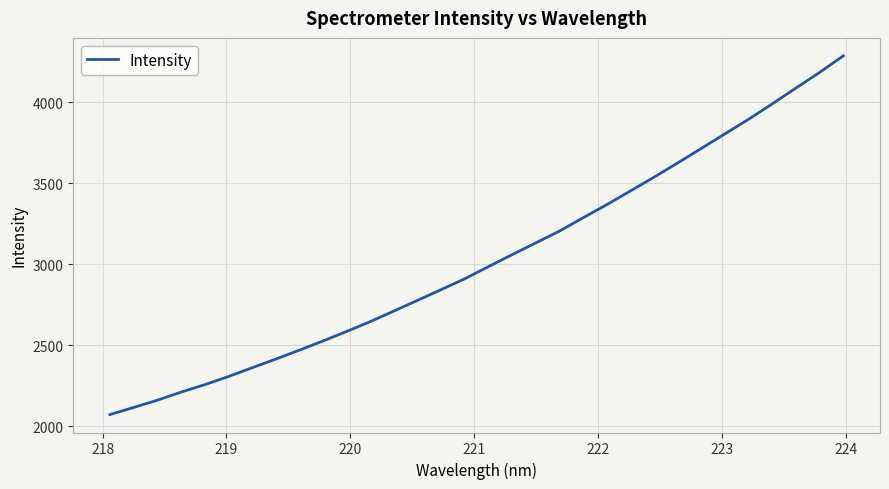

What is the difference between the maximum and minimum values?

2217.2